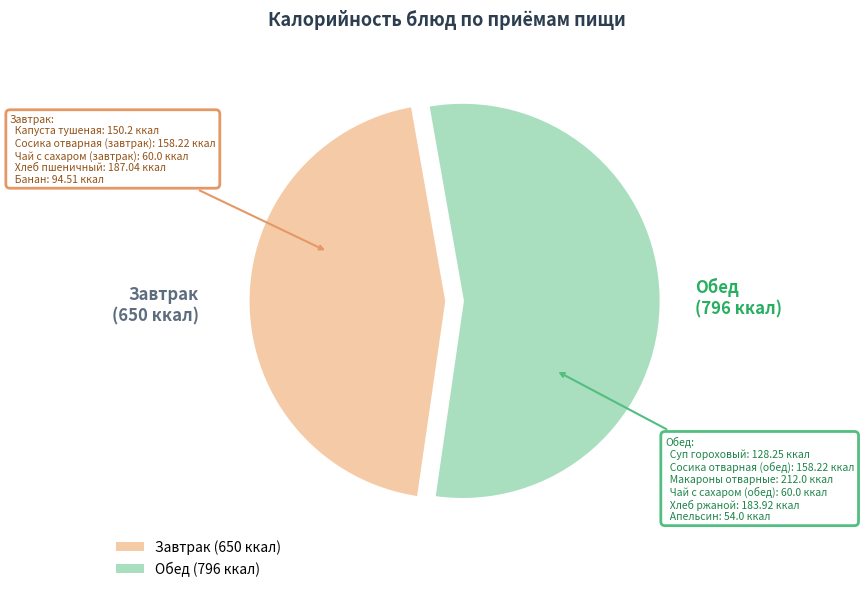

How many slices are in this pie chart?

2